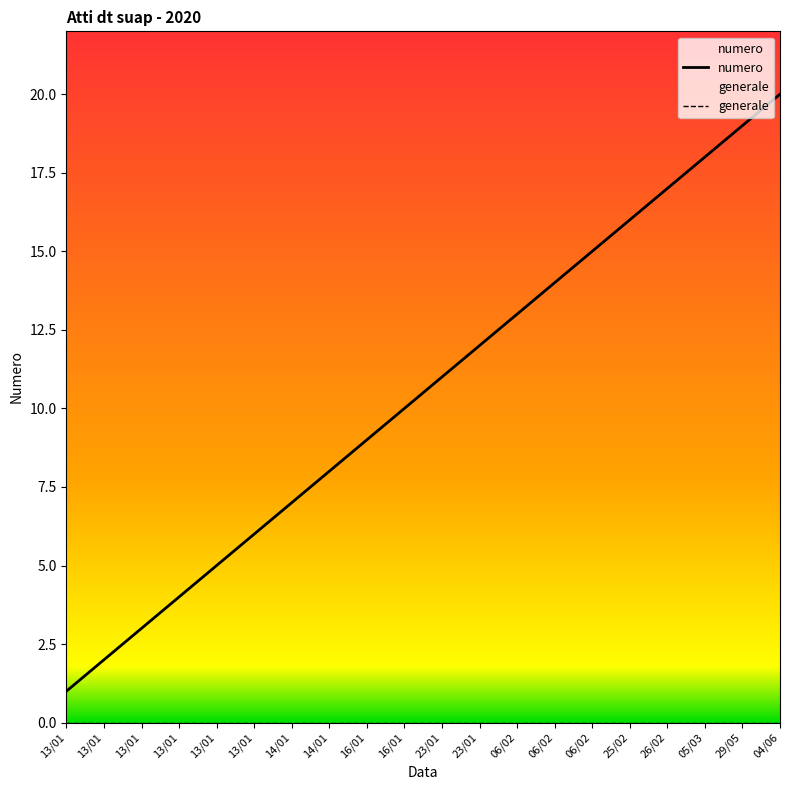

True or false: numero has a value of 1 at 13/01.

False